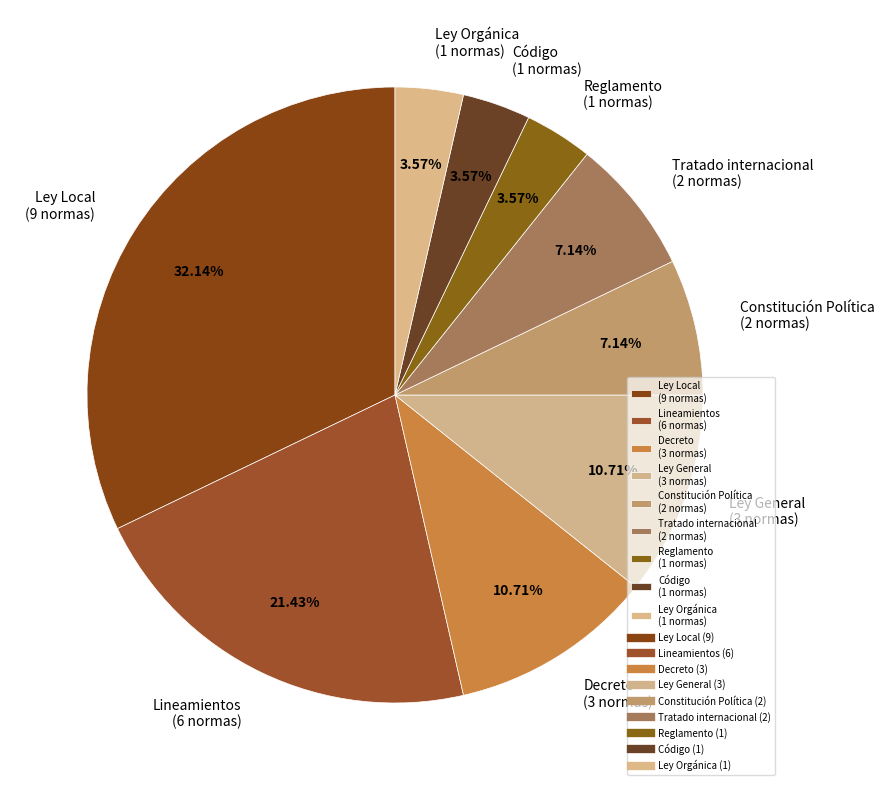

Do Ley Local and Reglamento together represent more than half of the pie?

No